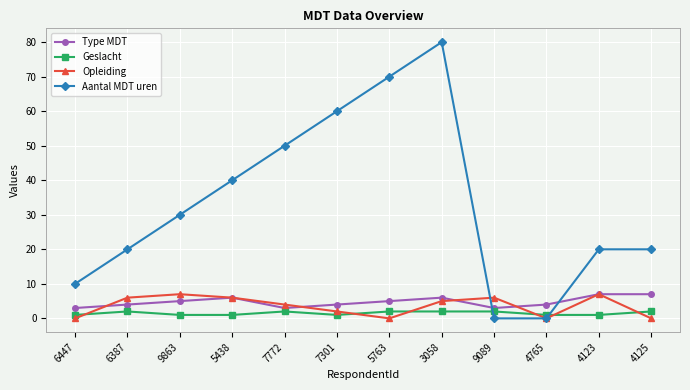

At which category does Aantal MDT uren reach its first local peak?

3058